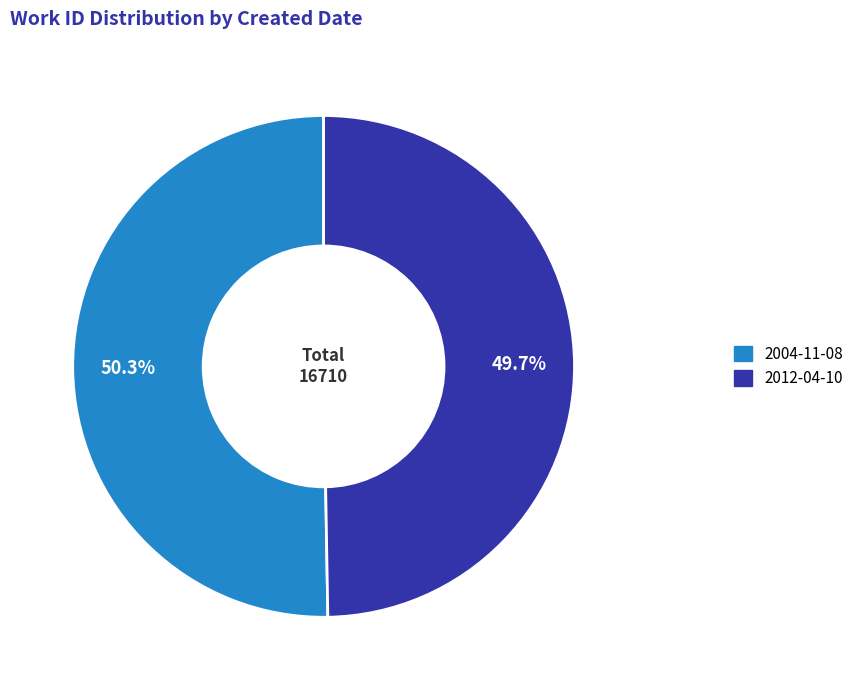

Is there any slice that represents more than half of the pie?

Yes